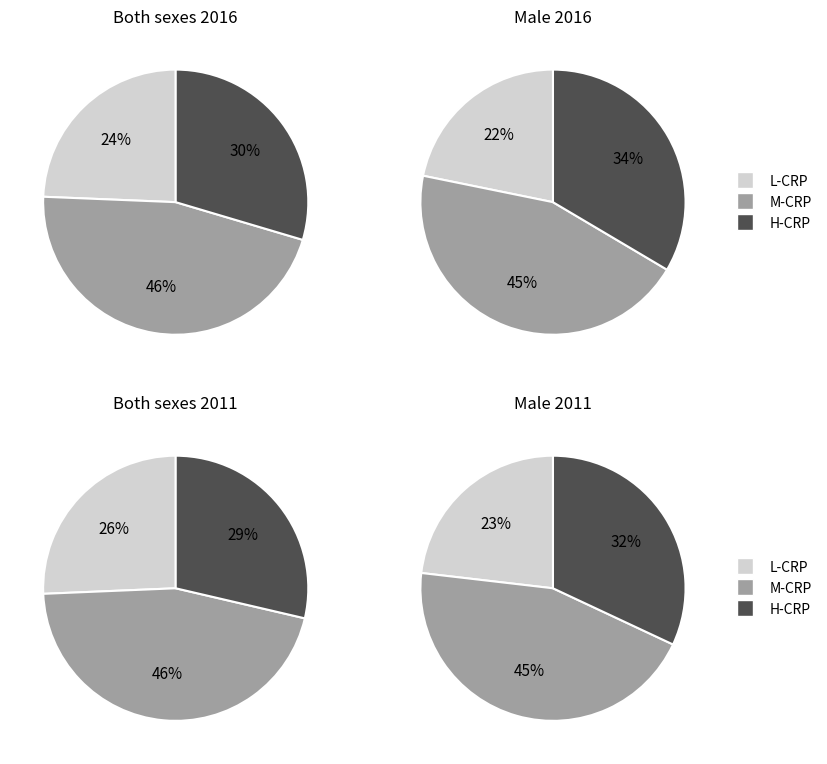

True or false: 8 accounts for 0% of the total.

True